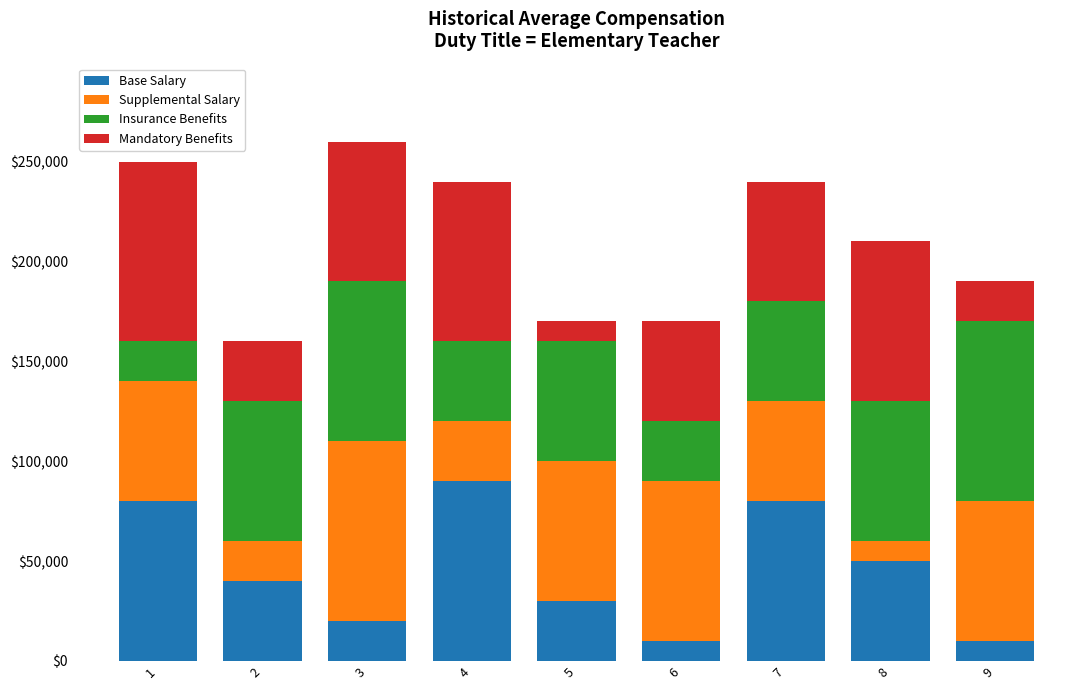

Which has a higher value, 5 or 7?

7